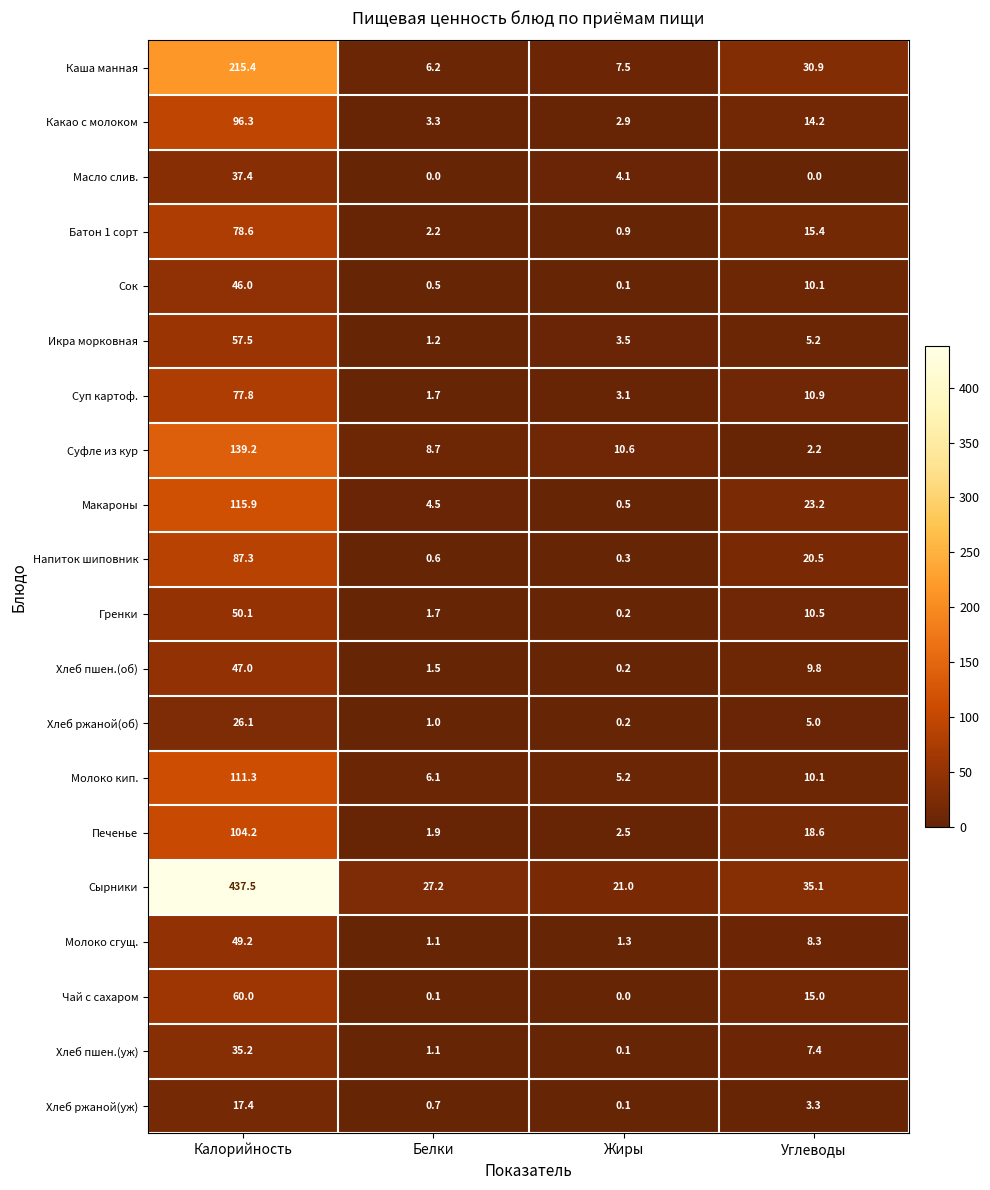

What is the average value of the Макароны series?

36.0